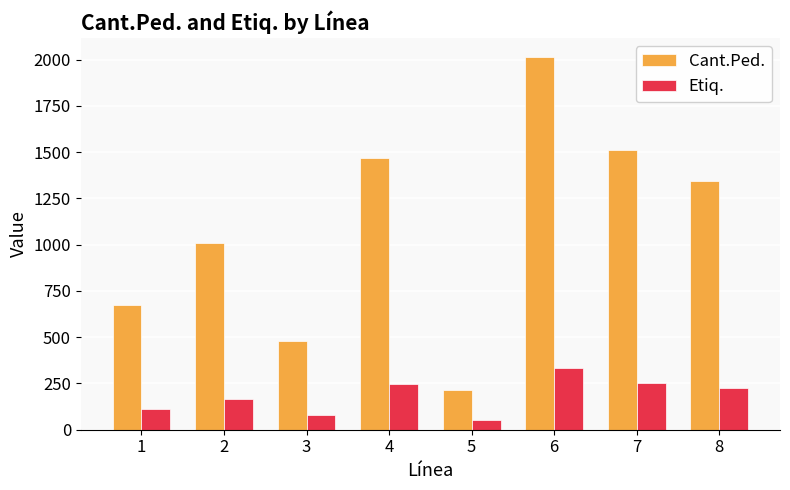

Rank the series by their average value, from lowest to highest.

Etiq., Cant.Ped.